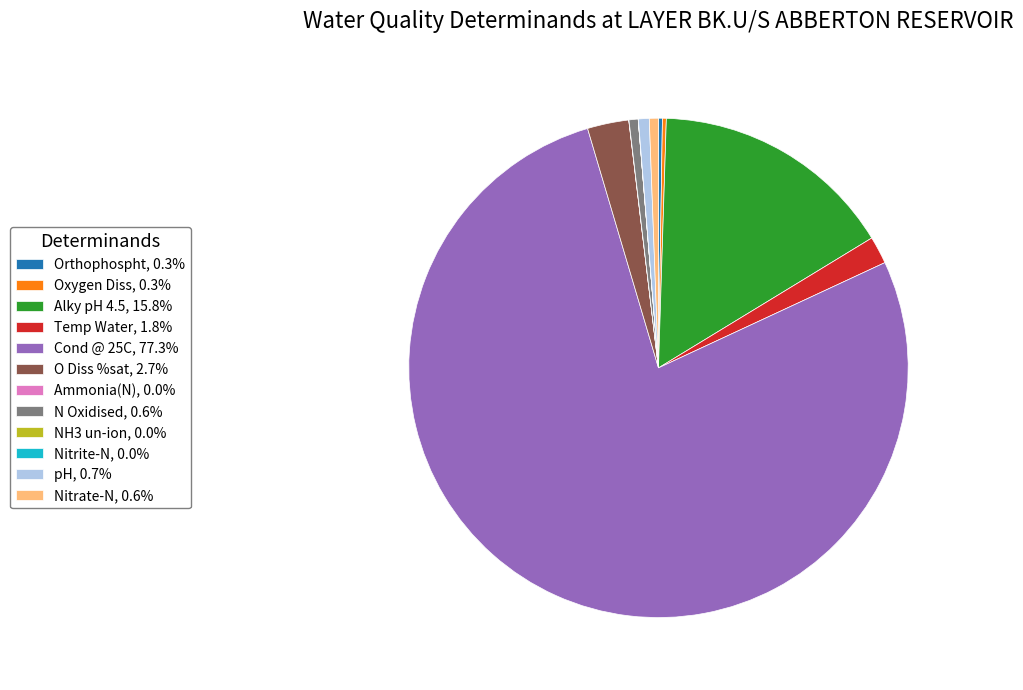

Which category has the biggest portion of the pie?

Cond @ 25C